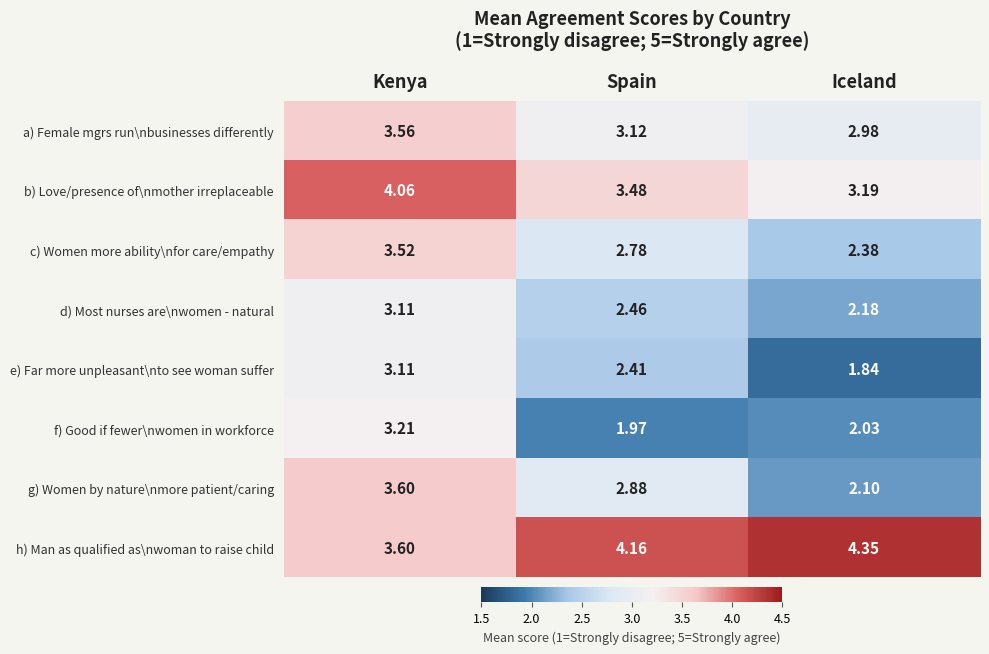

Between Spain and Iceland, which series saw the biggest shift?

g) Women by nature\nmore patient/caring